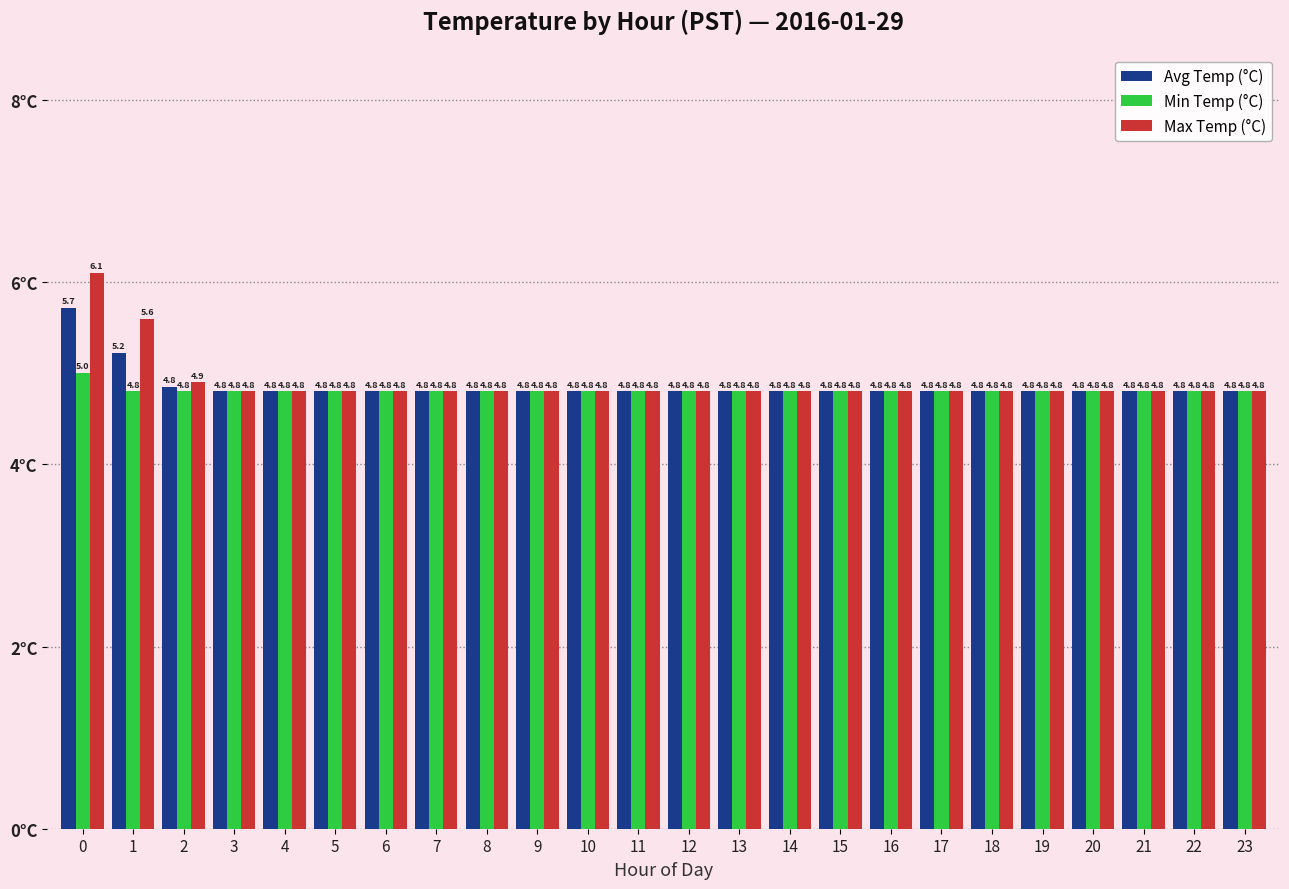

Is it true that Min Temp (°C) equals 6.4 at 21?

False